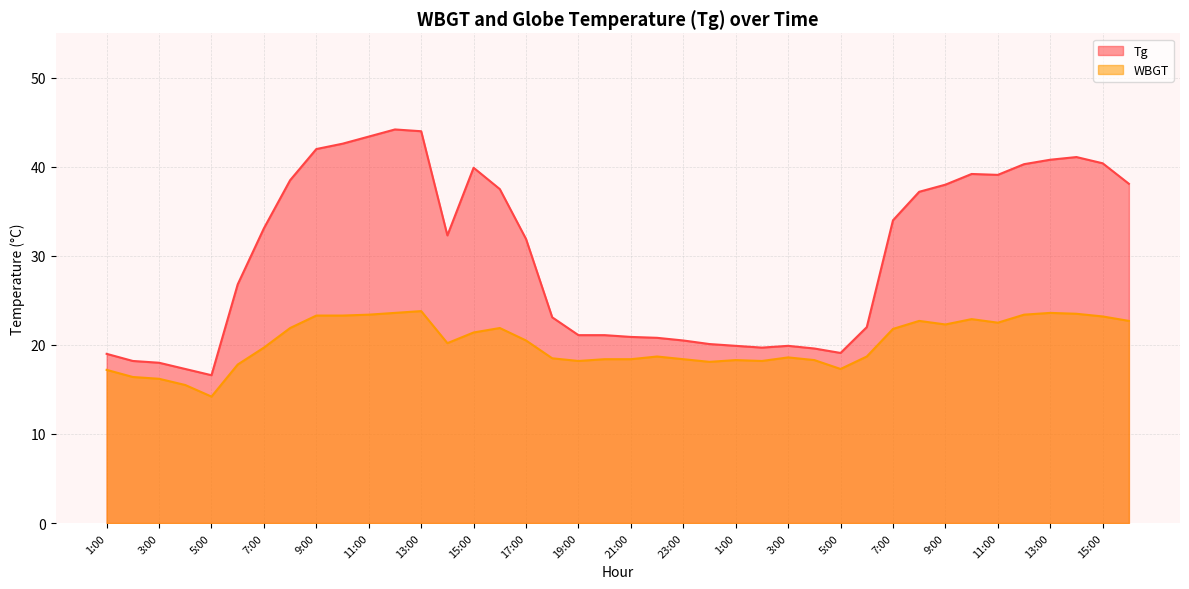

Where is the first local minimum for Tg?

5:00